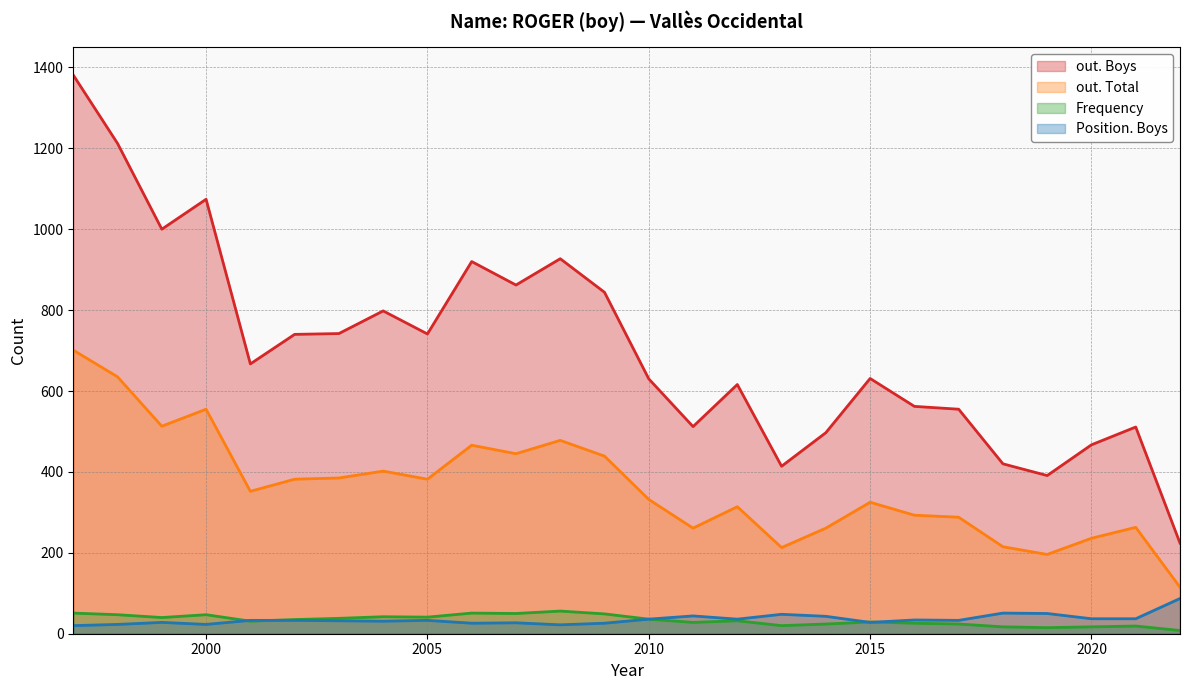

True or false: out. Boys and out. Total intersect in this chart.

False